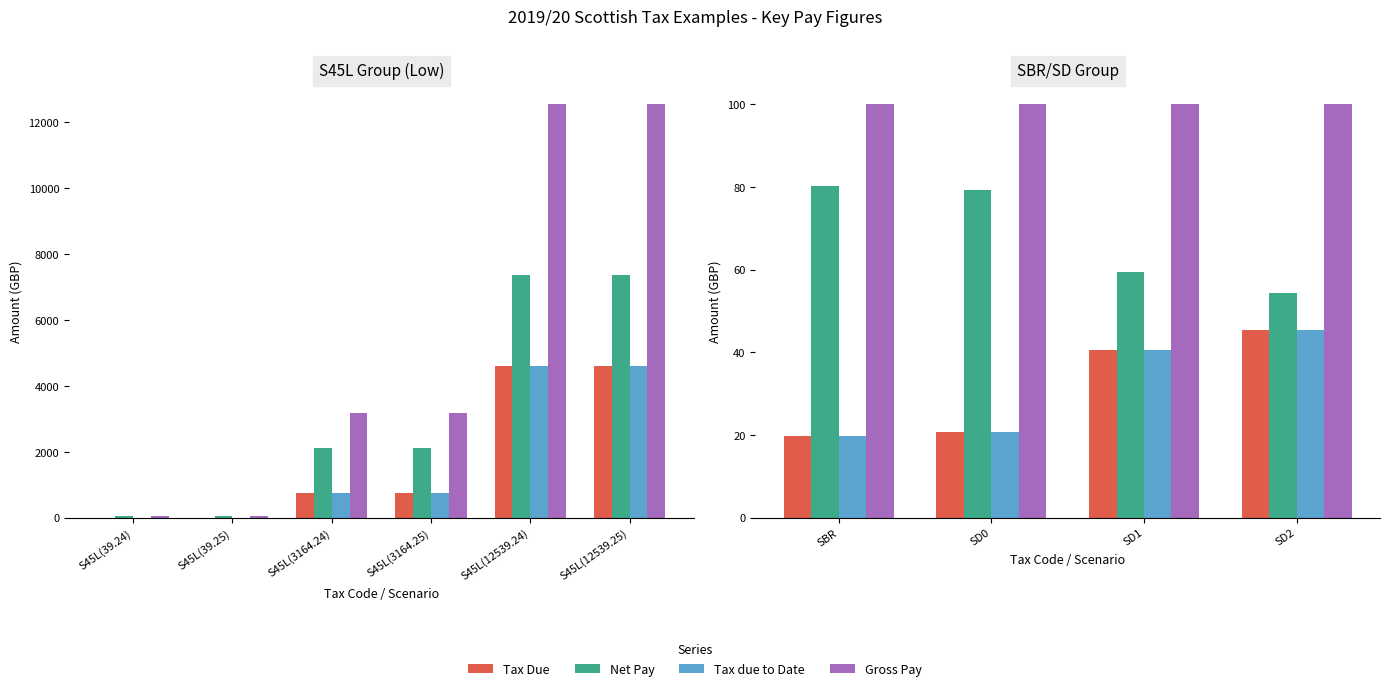

Count the number of categories in the chart.

4